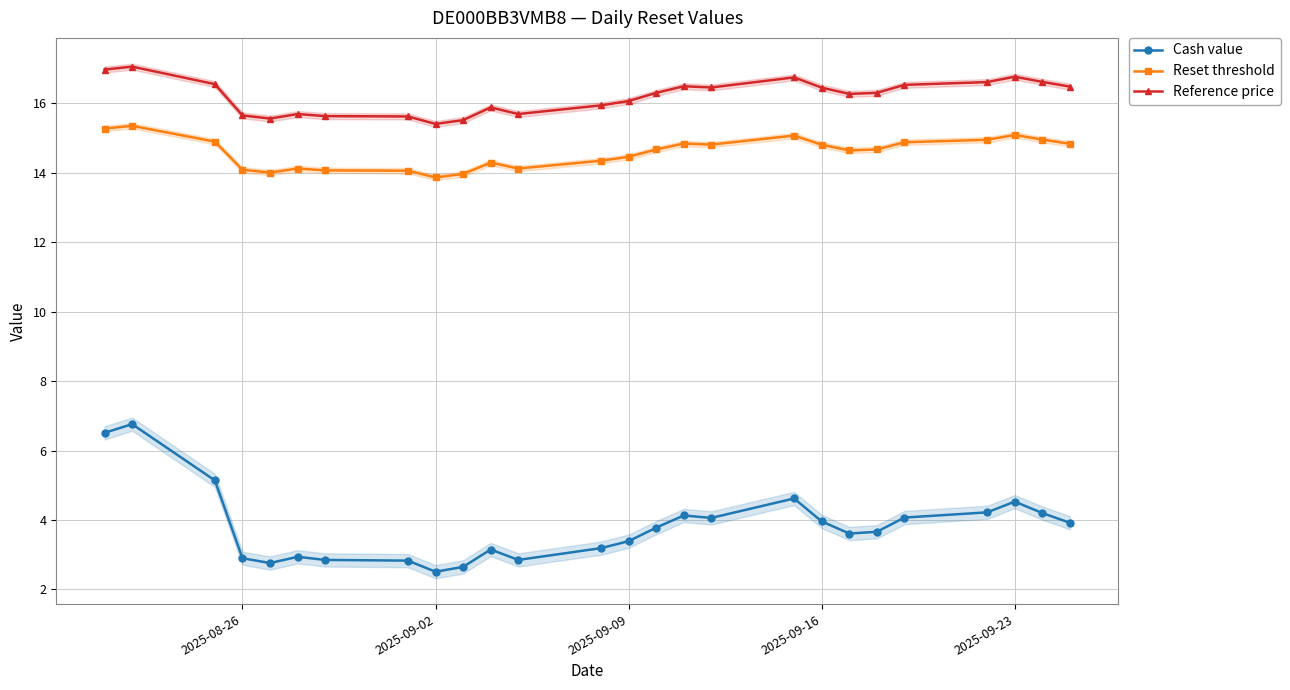

True or false: Cash value and Reset threshold cross at least once.

False